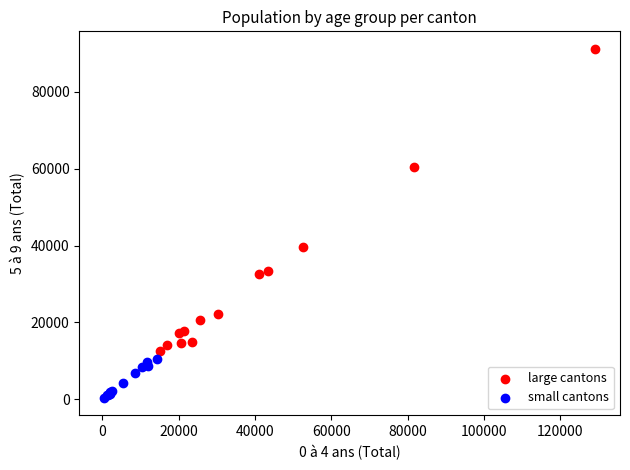

Which series contains the lowest Y value?

small cantons